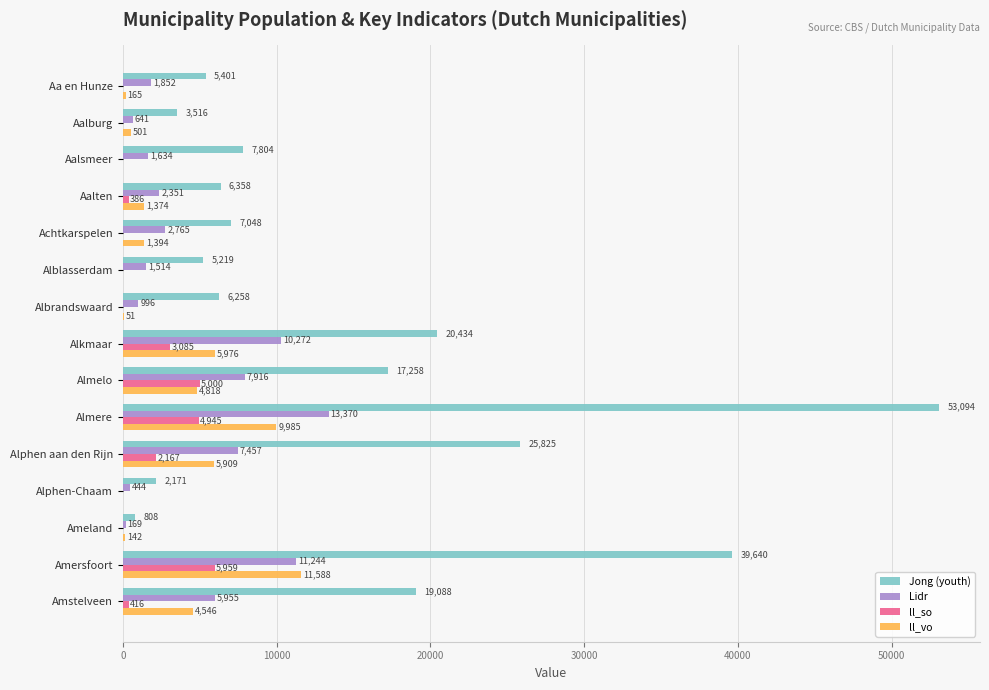

Which series has the largest total across all categories?

Jong (youth)